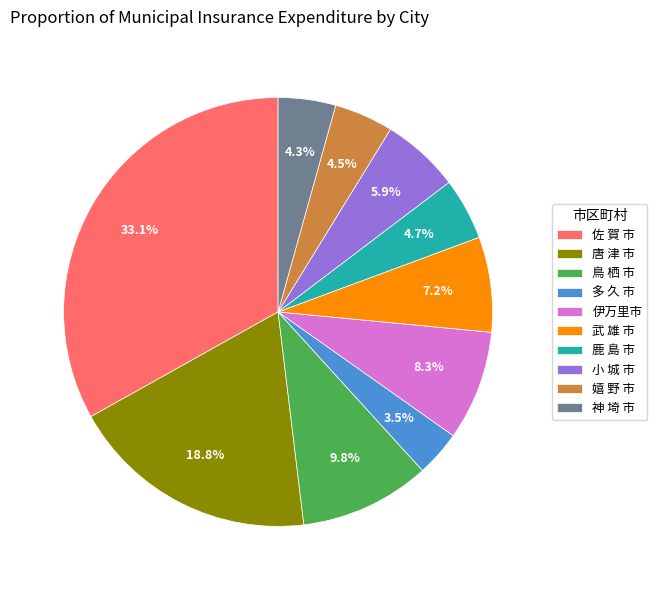

What is the largest slice in the pie chart?

佐 賀 市